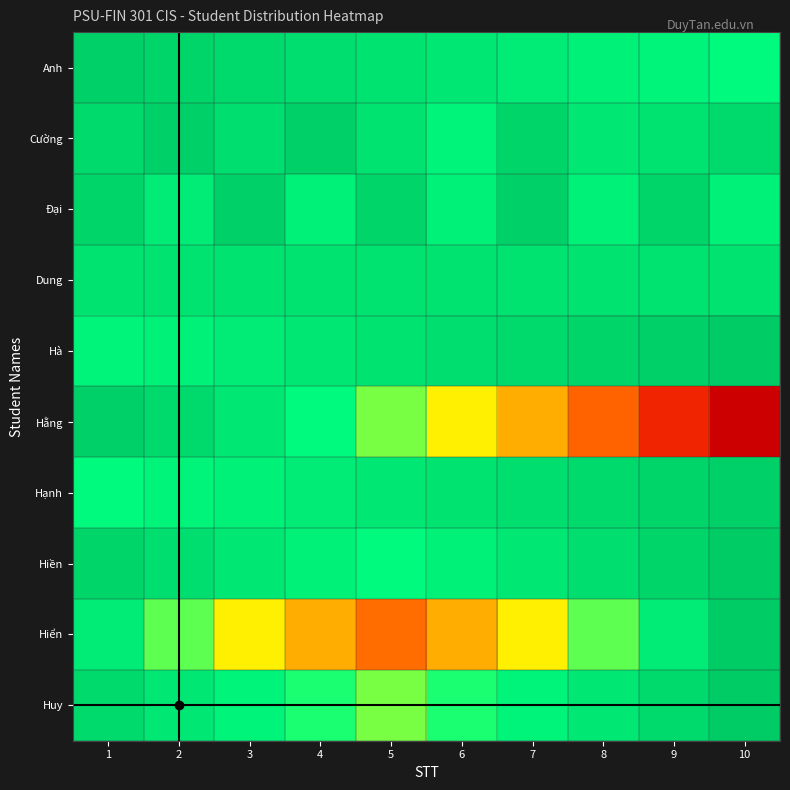

Reading left to right, transcribe all the data shown in this chart.

Anh: 1=1	2=2	3=3	4=4	5=5	6=6	7=7	8=8	9=9	10=10
Cường: 1=3	2=1	3=4	4=1	5=5	6=9	7=2	8=6	9=5	10=3
Đại: 1=2	2=7	3=1	4=8	5=2	6=8	7=1	8=8	9=2	10=8
Dung: 1=5	2=5	3=5	4=5	5=5	6=5	7=5	8=5	9=5	10=5
Hà: 1=9	2=8	3=7	4=6	5=5	6=4	7=3	8=2	9=1	10=0
Hằng: 1=1	2=3	3=6	4=10	5=15	6=21	7=28	8=36	9=45	10=55
Hạnh: 1=10	2=9	3=8	4=7	5=6	6=5	7=4	8=3	9=2	10=1
Hiền: 1=2	2=4	3=6	4=8	5=10	6=8	7=6	8=4	9=2	10=0
Hiển: 1=7	2=14	3=21	4=28	5=35	6=28	7=21	8=14	9=7	10=0
Huy: 1=3	2=6	3=9	4=12	5=15	6=12	7=9	8=6	9=3	10=0